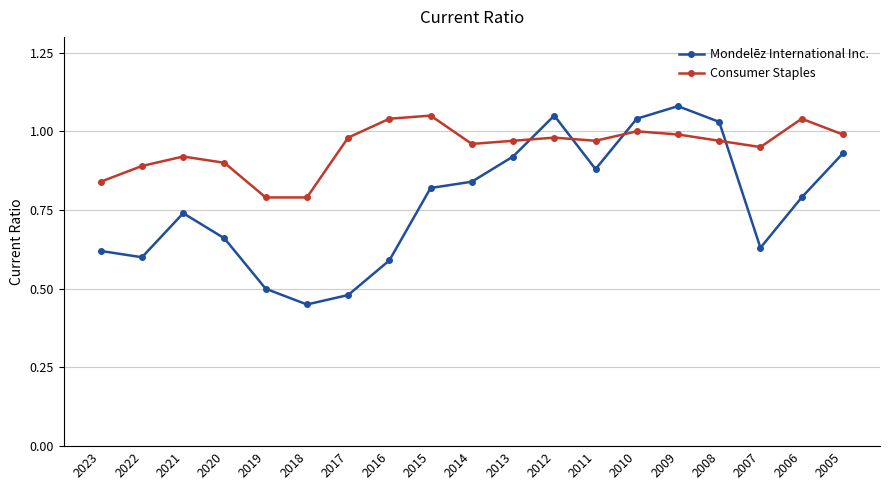

True or false: Consumer Staples has a value of 1.0 at 2009.

True